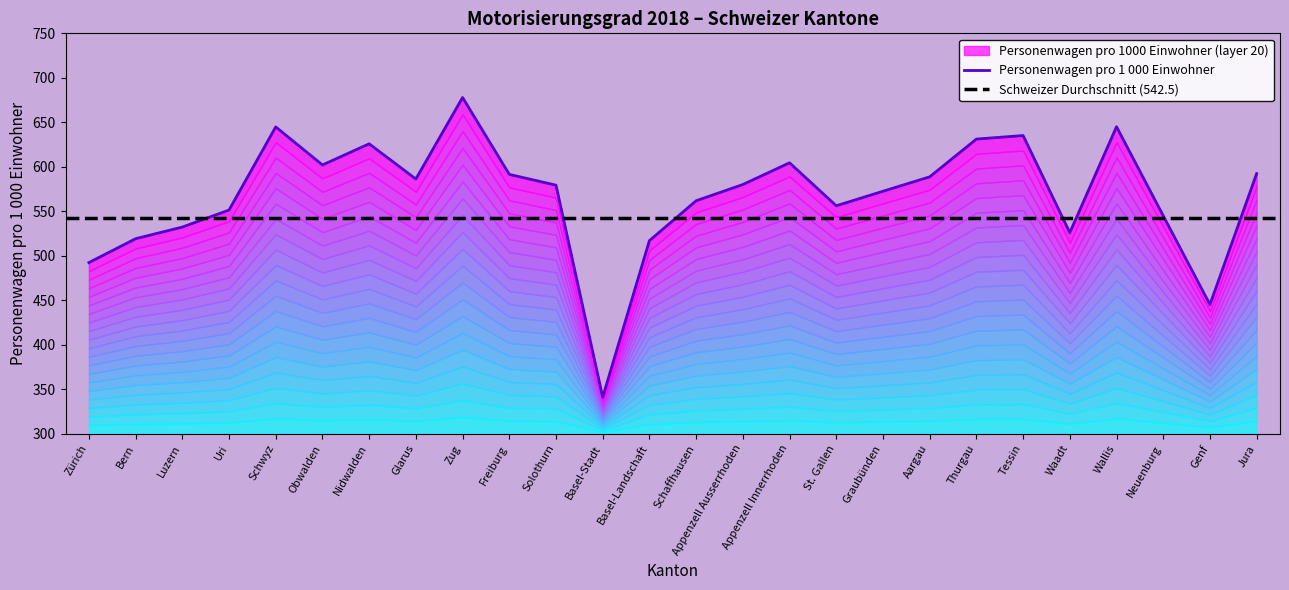

Where is the first local maximum?

Schwyz